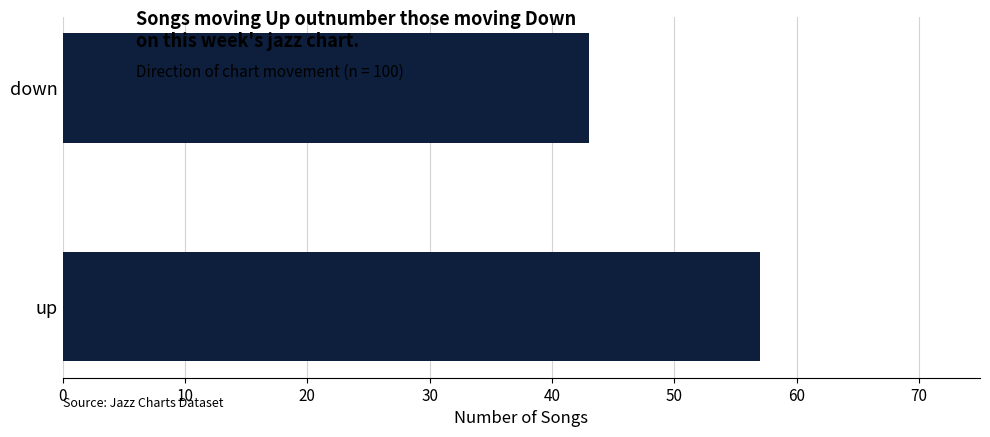

List the labels in order of value, largest first.

up, down